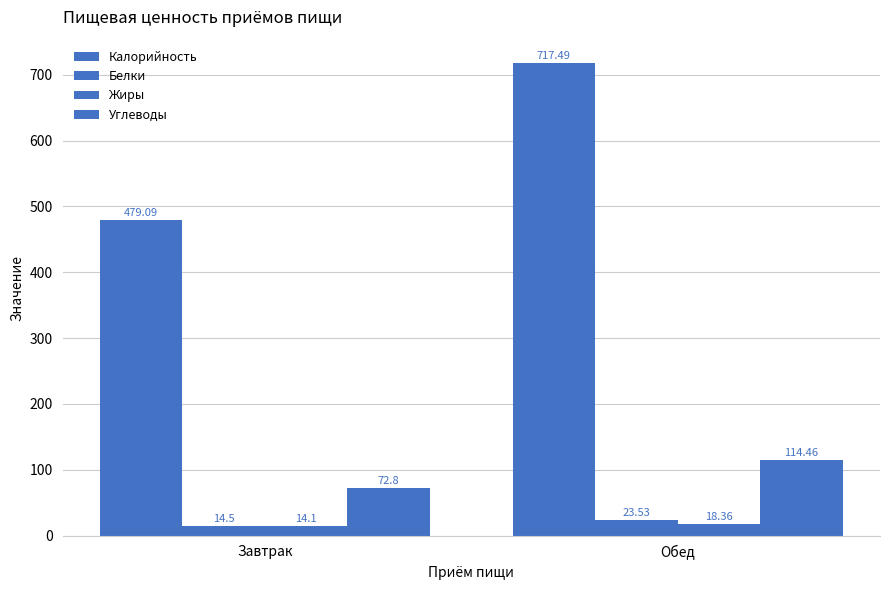

What is the sum of the Жиры values at Обед and Завтрак?

32.5